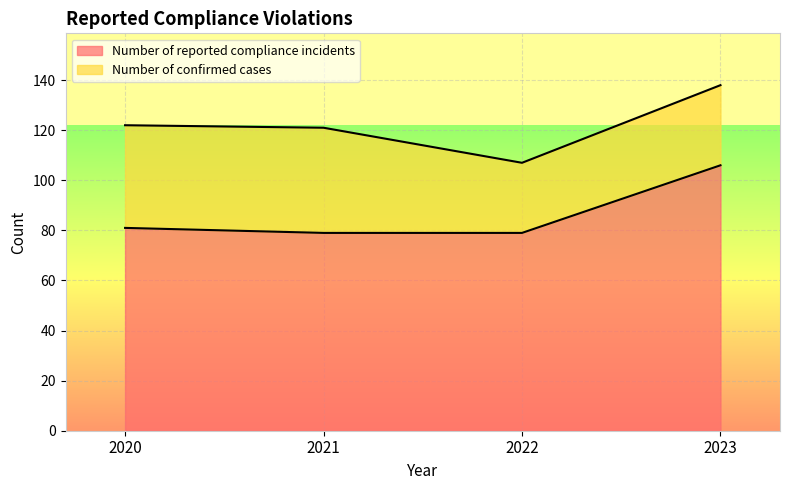

Which label corresponds to the largest value in the chart?

2023